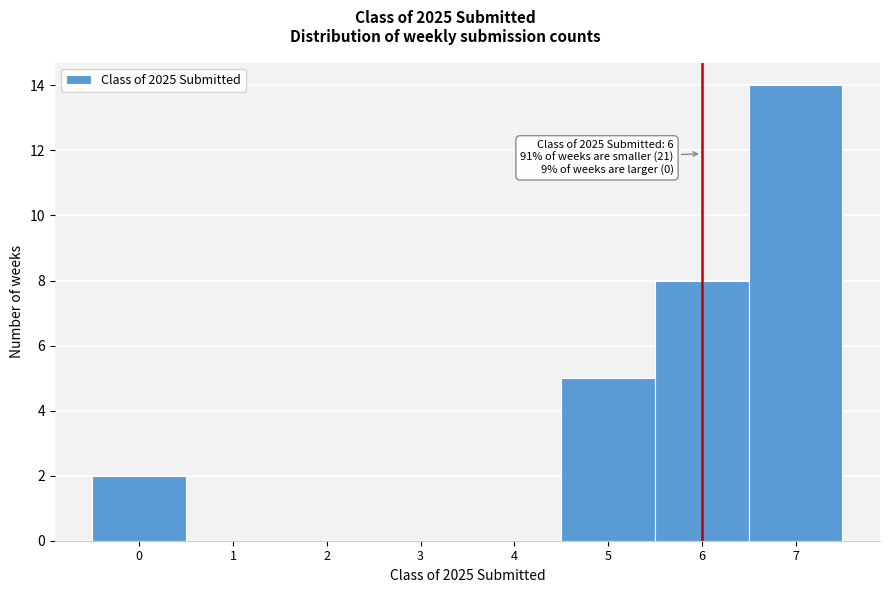

Over which range of the x-axis is the bar tallest?

6.5 to 7.5